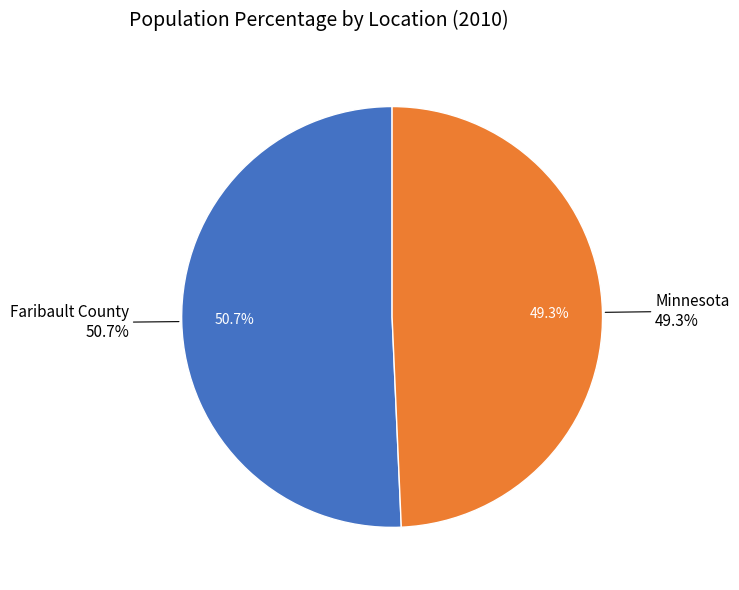

Count the number of slices in the pie.

2